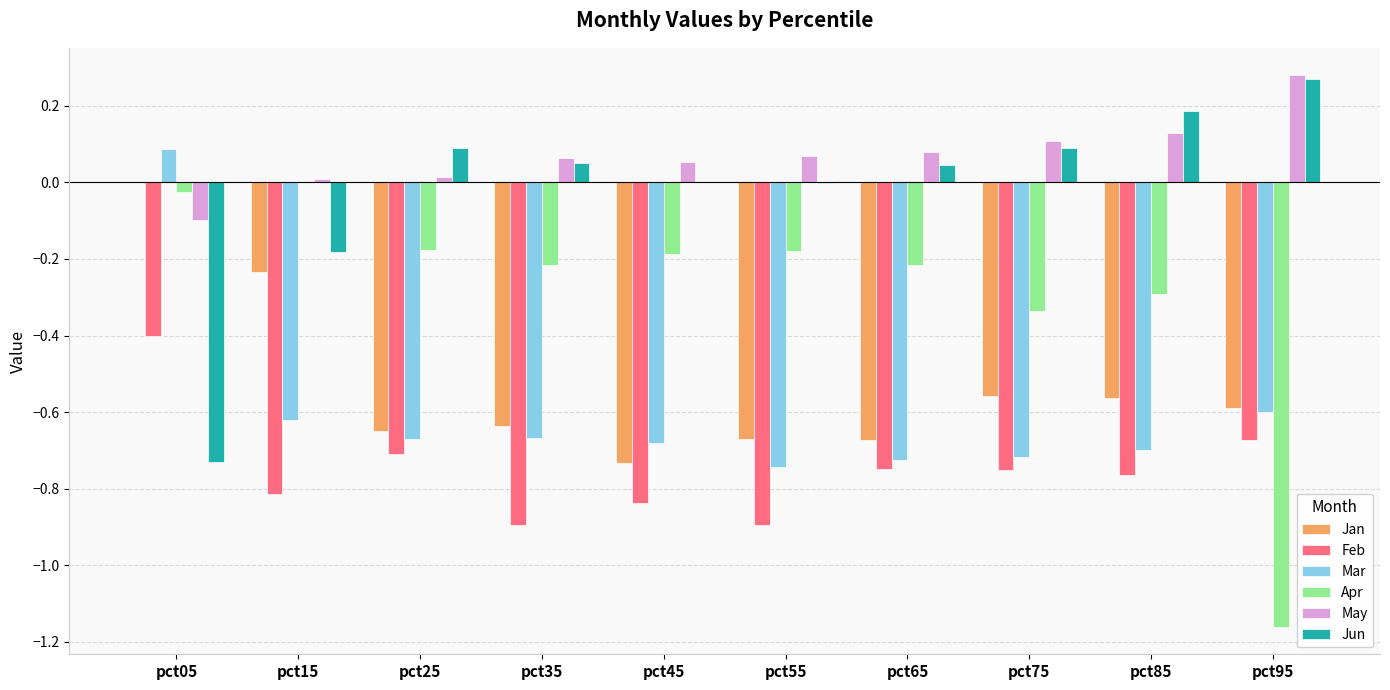

Between pct15 and pct65, which series saw the biggest shift?

Jan